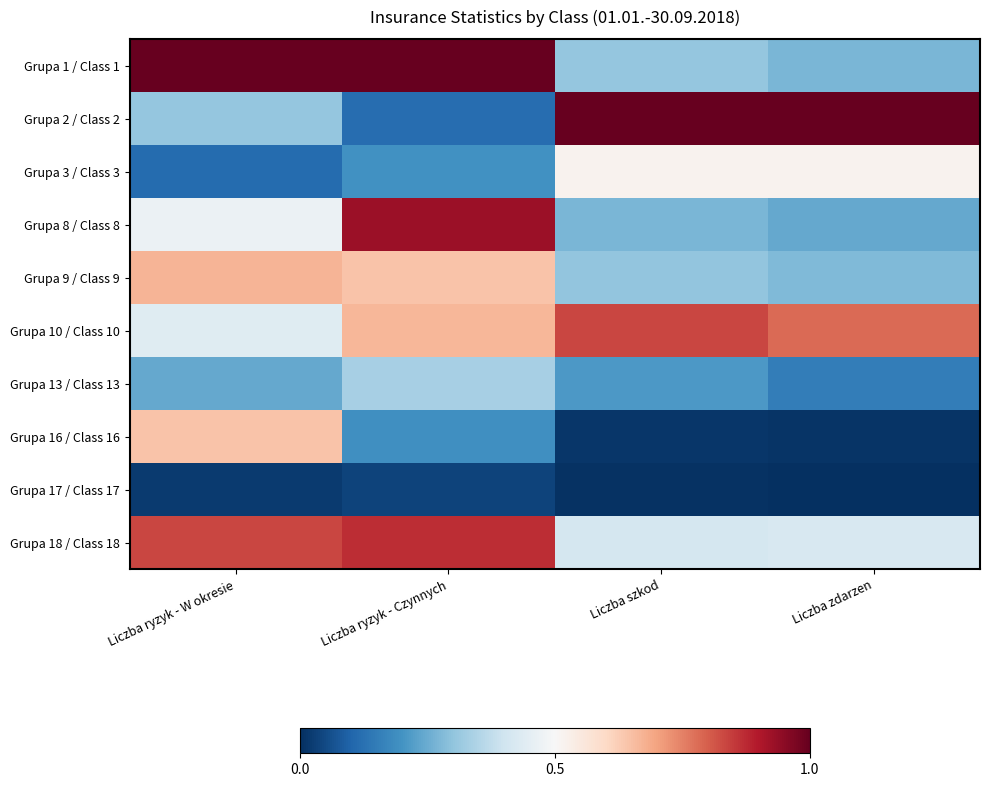

Reading right to left, transcribe all the data shown in this chart.

Grupa 1 / Class 1: Liczba zdarzen=0.3	Liczba szkod=0.3	Liczba ryzyk - Czynnych=1.0	Liczba ryzyk - W okresie=1.0
Grupa 2 / Class 2: Liczba zdarzen=1.0	Liczba szkod=1.0	Liczba ryzyk - Czynnych=0.1	Liczba ryzyk - W okresie=0.3
Grupa 3 / Class 3: Liczba zdarzen=0.5	Liczba szkod=0.5	Liczba ryzyk - Czynnych=0.2	Liczba ryzyk - W okresie=0.1
Grupa 8 / Class 8: Liczba zdarzen=0.2	Liczba szkod=0.3	Liczba ryzyk - Czynnych=0.9	Liczba ryzyk - W okresie=0.5
Grupa 9 / Class 9: Liczba zdarzen=0.3	Liczba szkod=0.3	Liczba ryzyk - Czynnych=0.6	Liczba ryzyk - W okresie=0.7
Grupa 10 / Class 10: Liczba zdarzen=0.8	Liczba szkod=0.8	Liczba ryzyk - Czynnych=0.7	Liczba ryzyk - W okresie=0.4
Grupa 13 / Class 13: Liczba zdarzen=0.2	Liczba szkod=0.2	Liczba ryzyk - Czynnych=0.3	Liczba ryzyk - W okresie=0.2
Grupa 16 / Class 16: Liczba zdarzen=0.0	Liczba szkod=0.0	Liczba ryzyk - Czynnych=0.2	Liczba ryzyk - W okresie=0.6
Grupa 17 / Class 17: Liczba zdarzen=0.0	Liczba szkod=0.0	Liczba ryzyk - Czynnych=0.0	Liczba ryzyk - W okresie=0.0
Grupa 18 / Class 18: Liczba zdarzen=0.4	Liczba szkod=0.4	Liczba ryzyk - Czynnych=0.9	Liczba ryzyk - W okresie=0.8